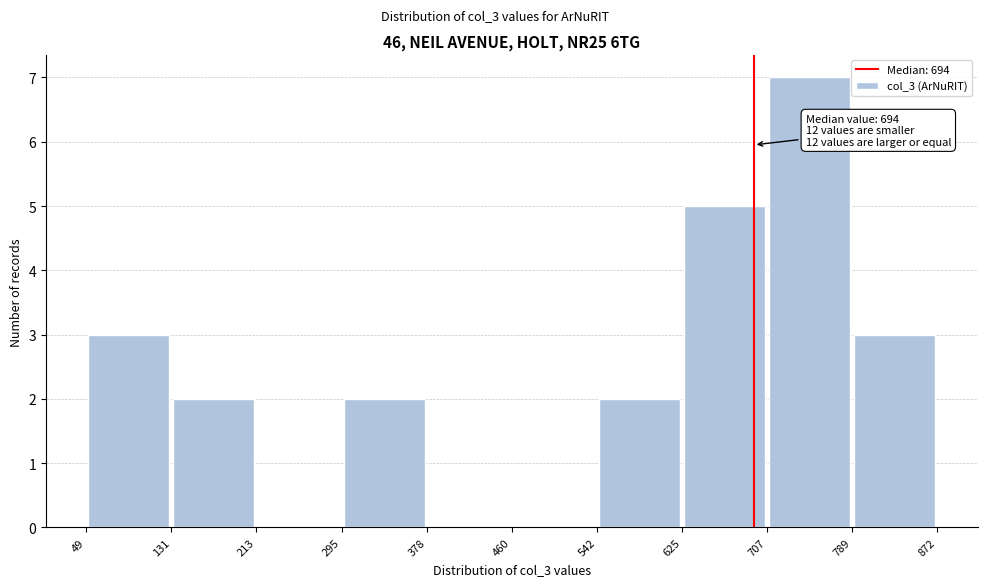

Over which range of the x-axis is the bar tallest?

707 to 789